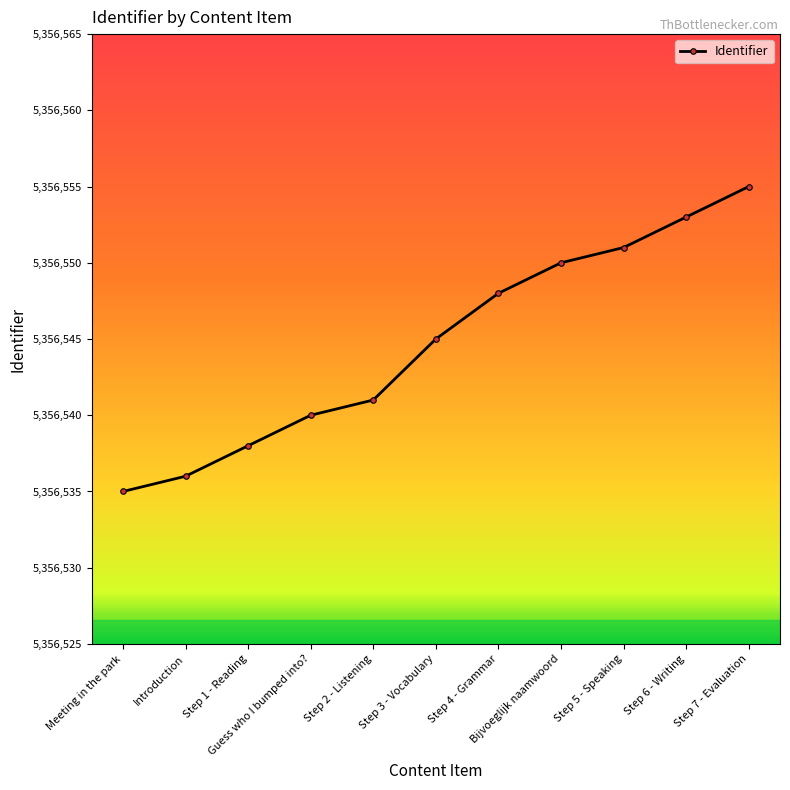

What position from the left is Introduction?

2